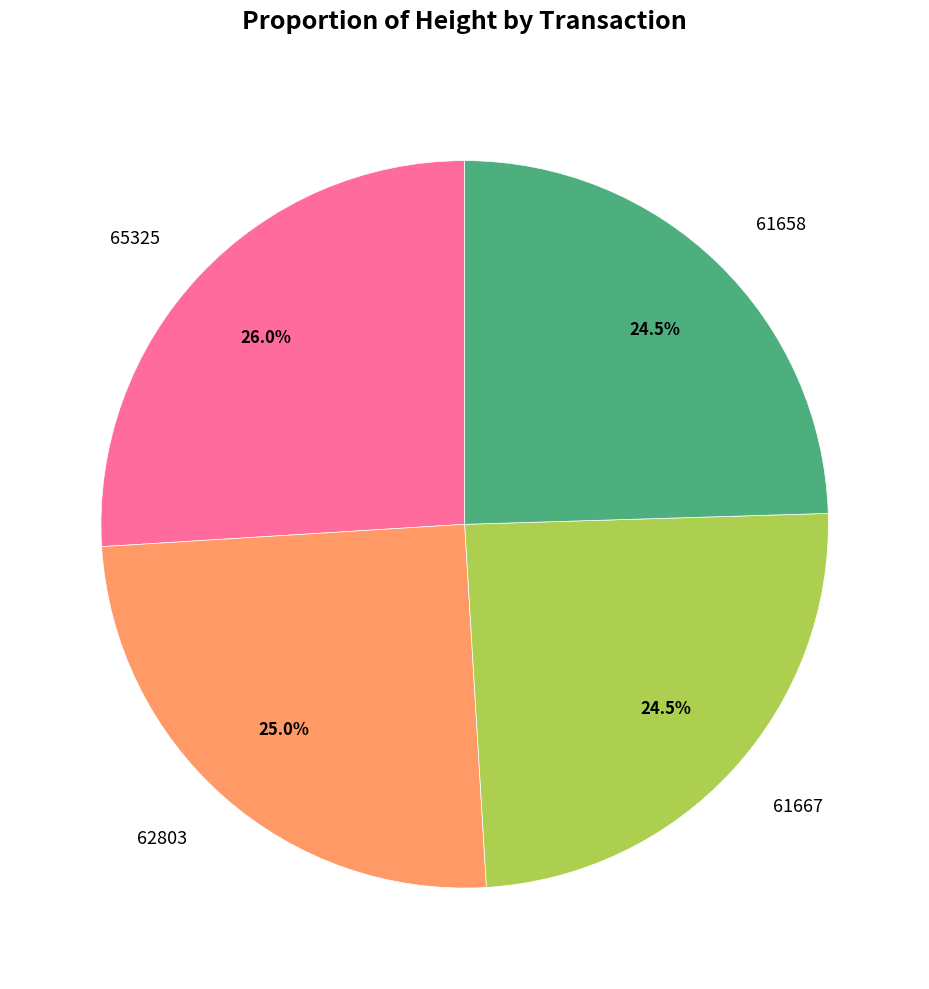

Approximately how many times larger is the value at 62803 compared to 65325?

1.0